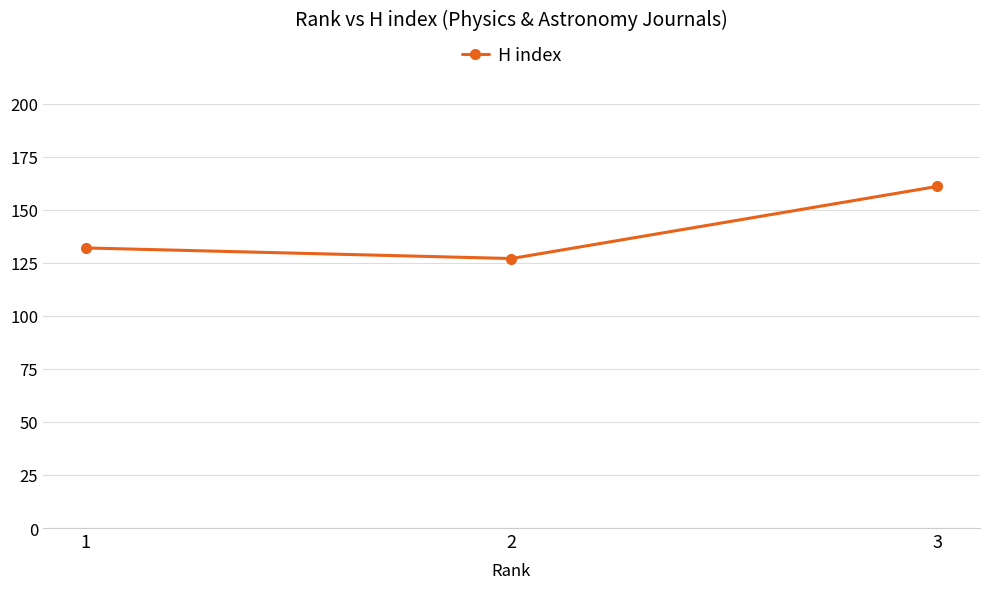

List the labels in order of value, smallest first.

2, 1, 3